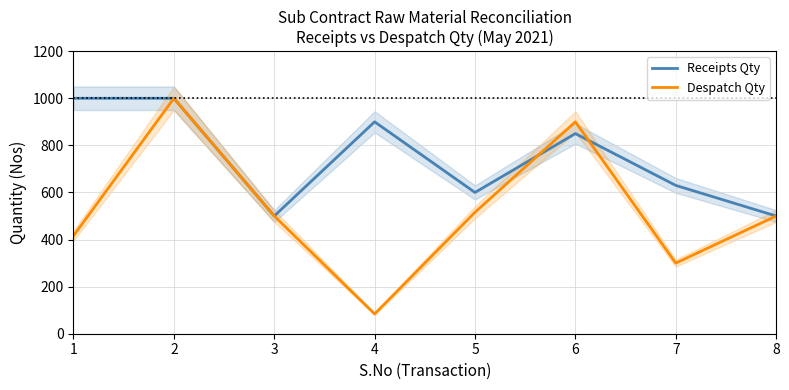

How many intersections are there between Despatch Qty and Receipts Qty?

2